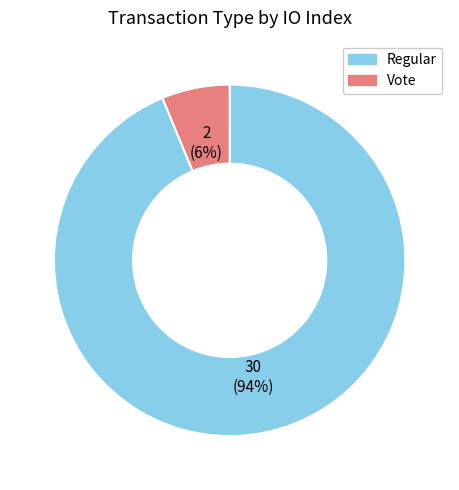

Rank the categories by value from highest to lowest.

Regular, Vote